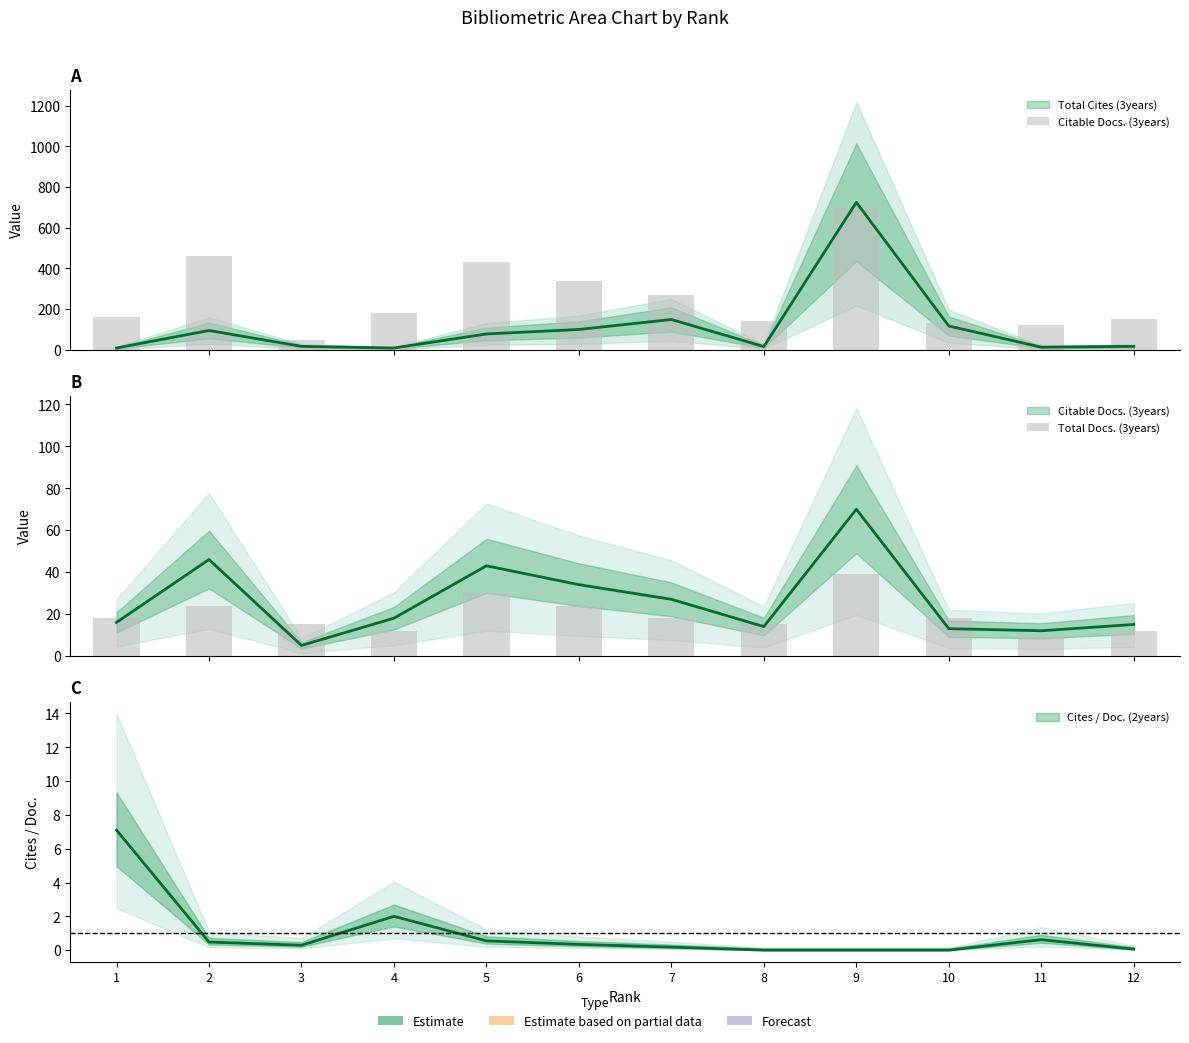

Which series has the largest range (max minus min)?

Citable Docs. (3years)